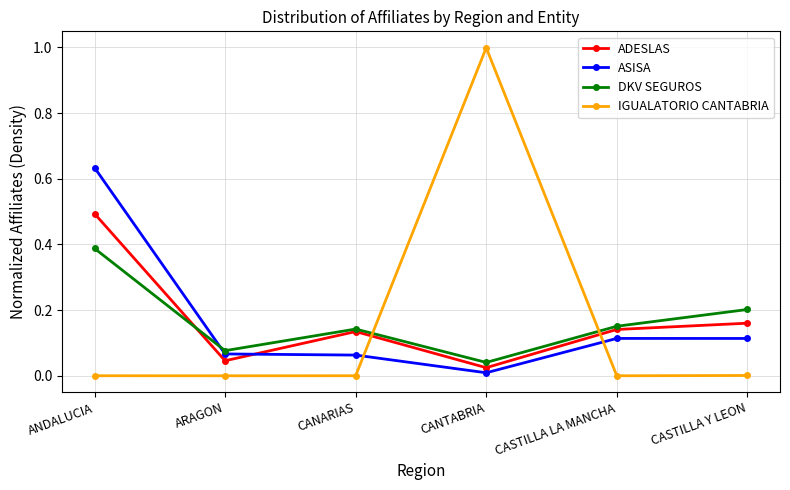

Where is the first local maximum for ADESLAS?

CANARIAS